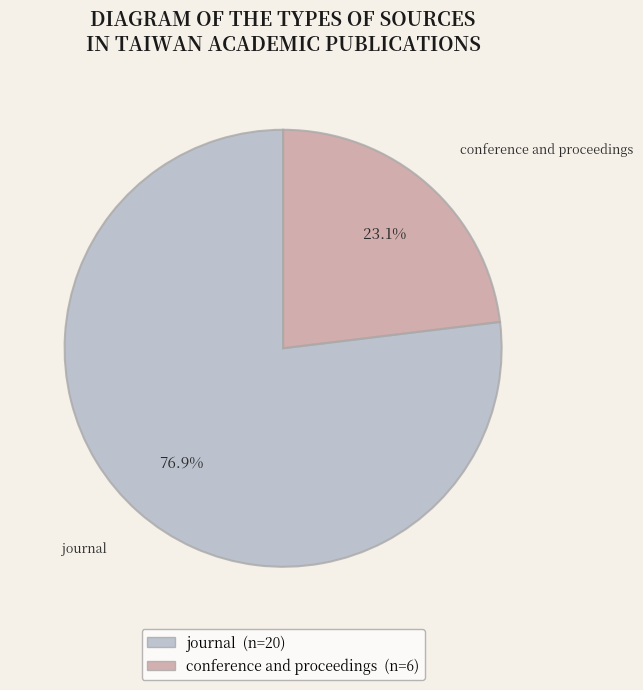

Which slice is the largest?

journal